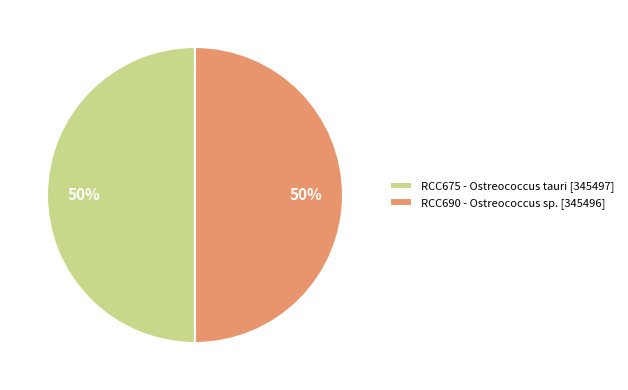

Is it true that RCC690 - Ostreococcus sp. [345496] is 38% of the pie?

False